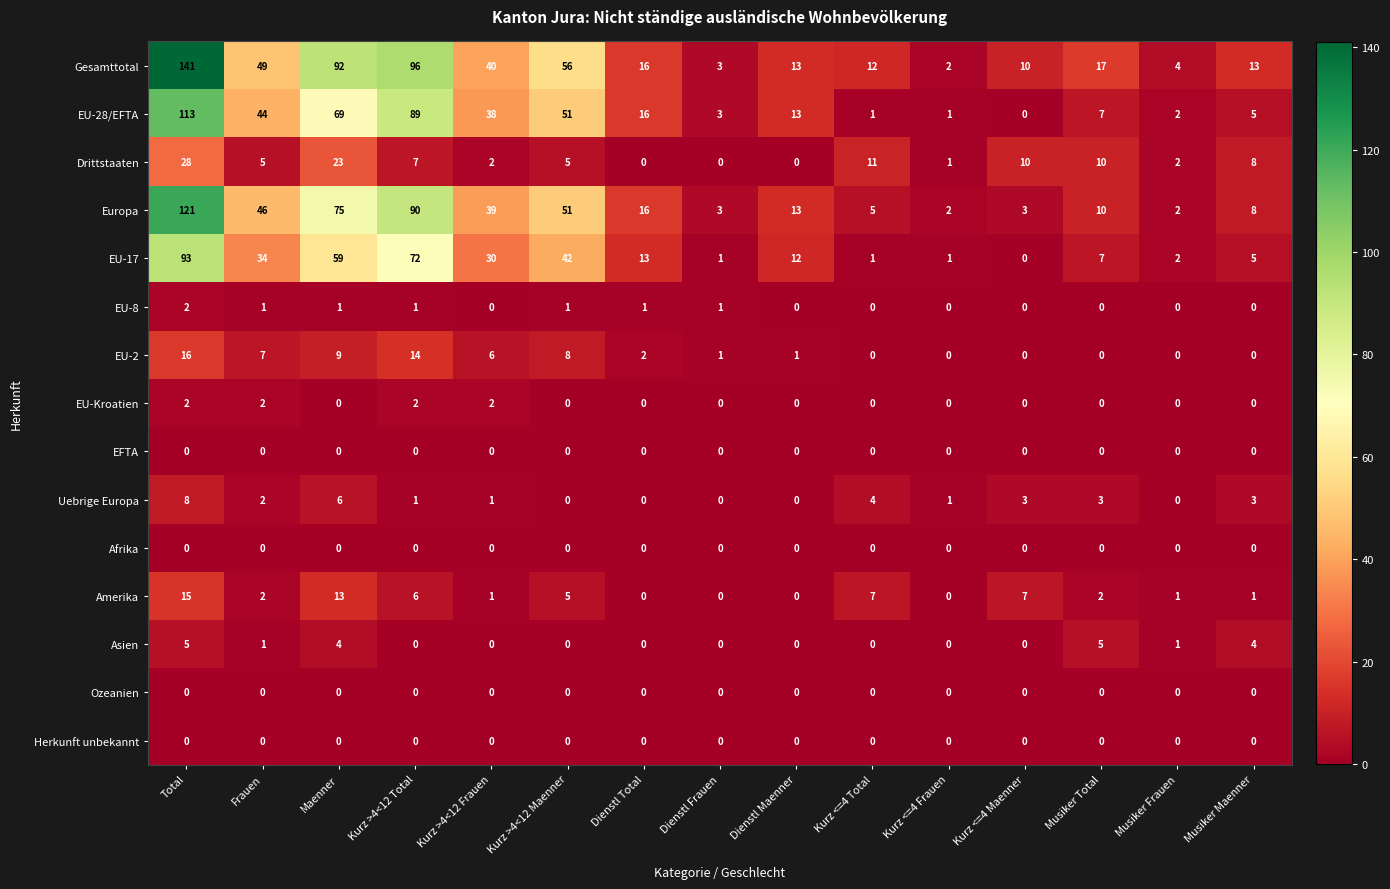

What is the total value across all series at Musiker Frauen?

14